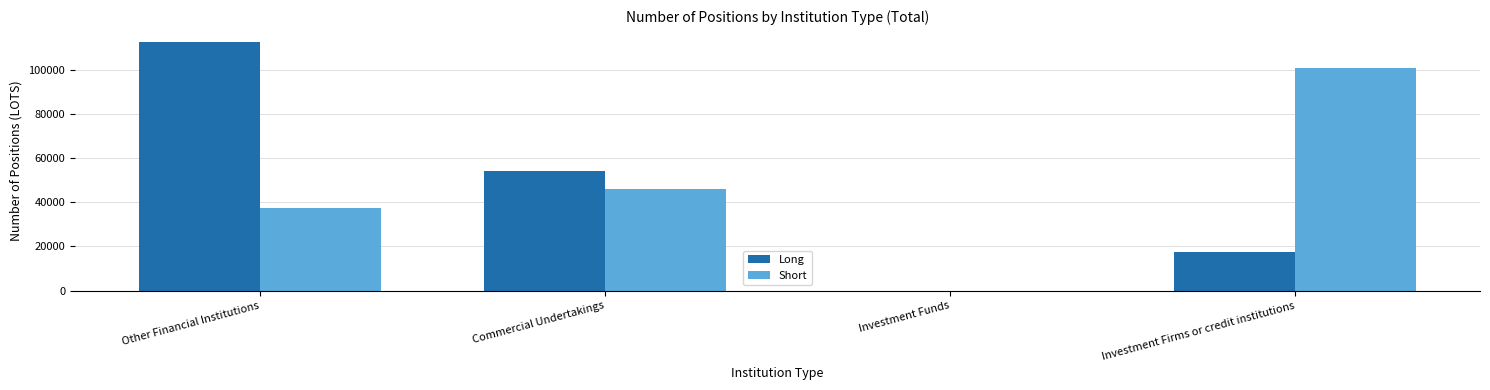

What is the average value of the Short series?

46044